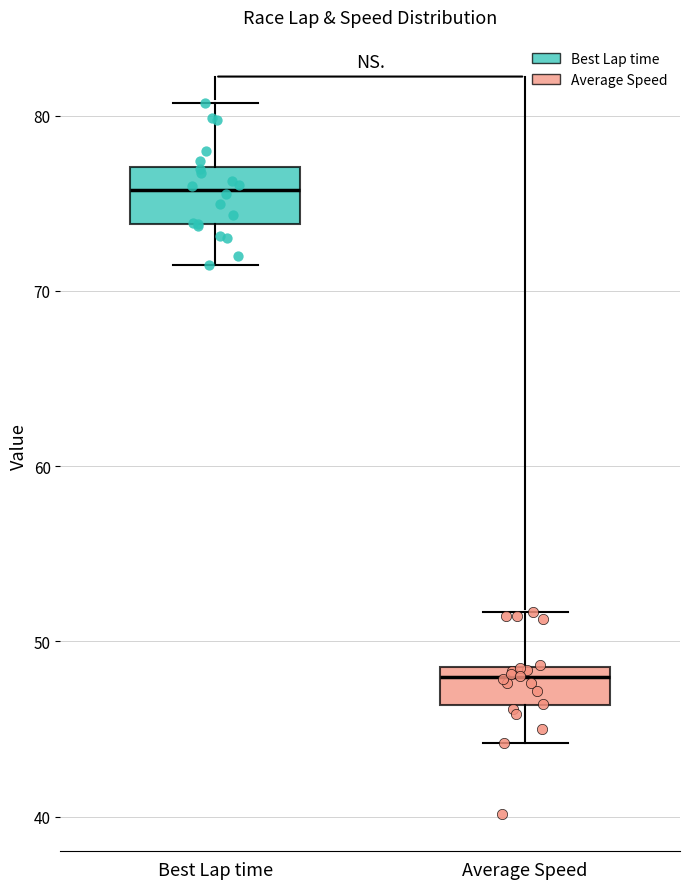

Reading left to right, transcribe this box plot: for each box, give where its median line is, the range the box spans, and where its two whiskers end, as read against the y-axis. The values are not printed on the chart, so give them approximately, as read against the axis.

Best Lap time: median 76, box 74 to 77, whiskers 71 to 81
Average Speed: median 48, box 46 to 49, whiskers 44 to 52